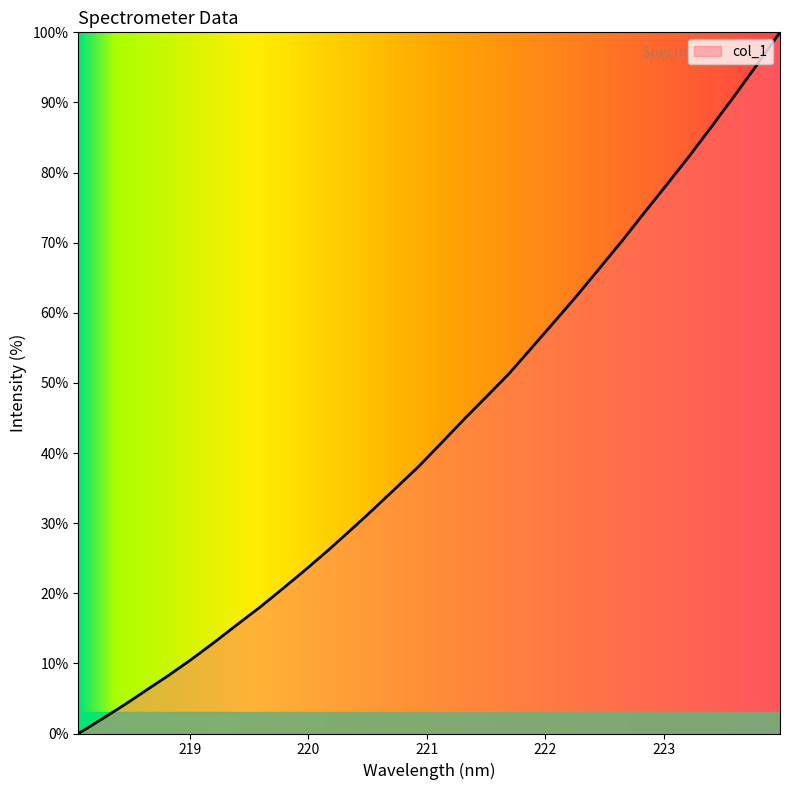

What is the maximum value shown in the chart?

100.0